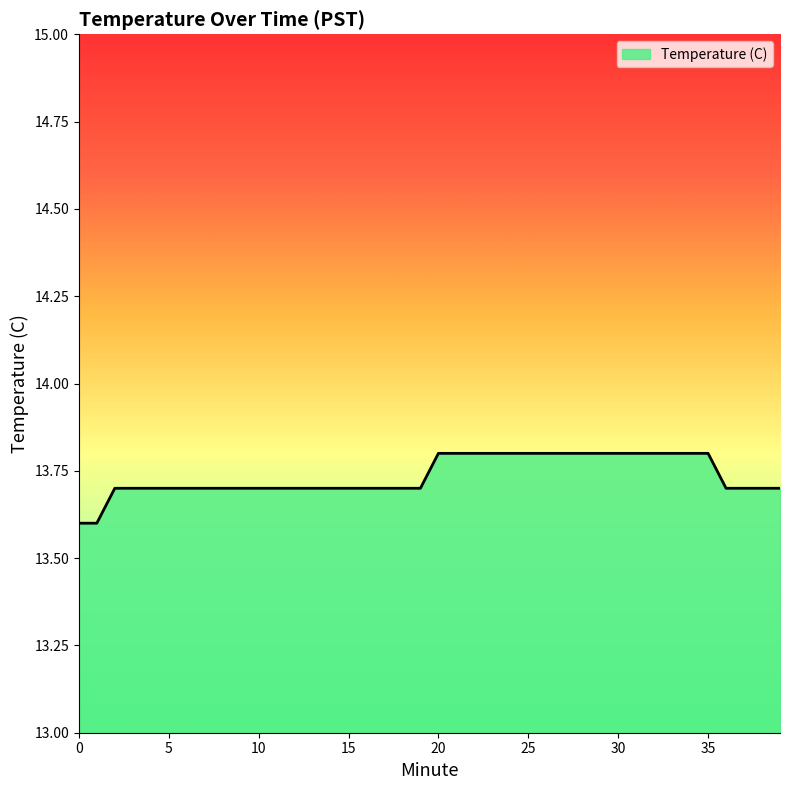

What is the minimum value shown in the chart?

13.6